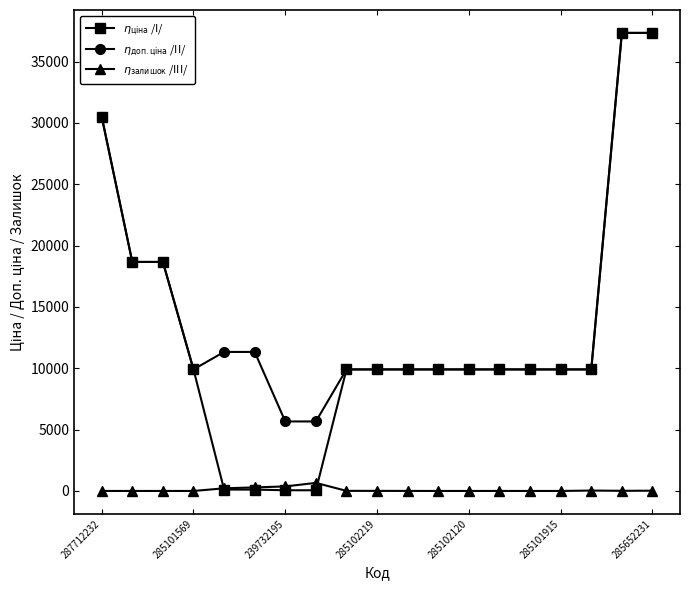

Does the chart have visible grid lines?

No